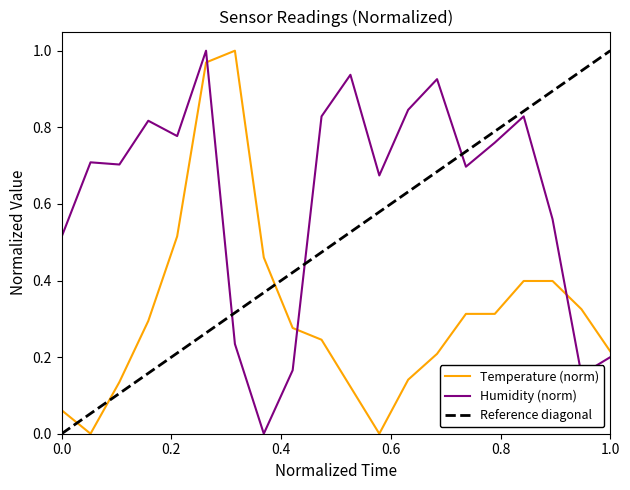

How many values in the humidity series exceed 0?

19